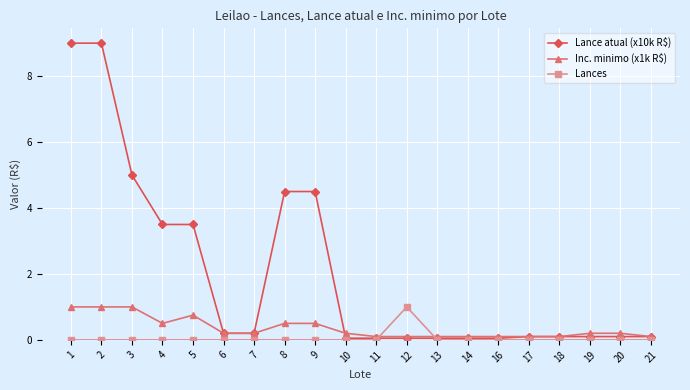

Count the number of categories in the chart.

20